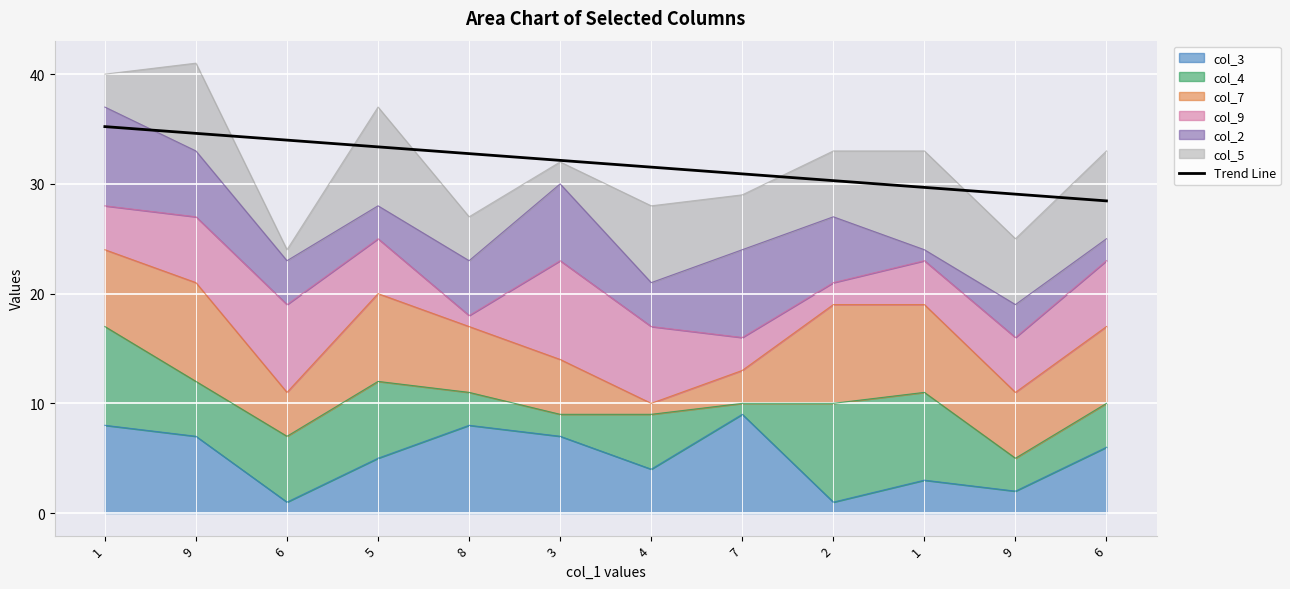

What is the difference between the values at 9 and 3?

3.1